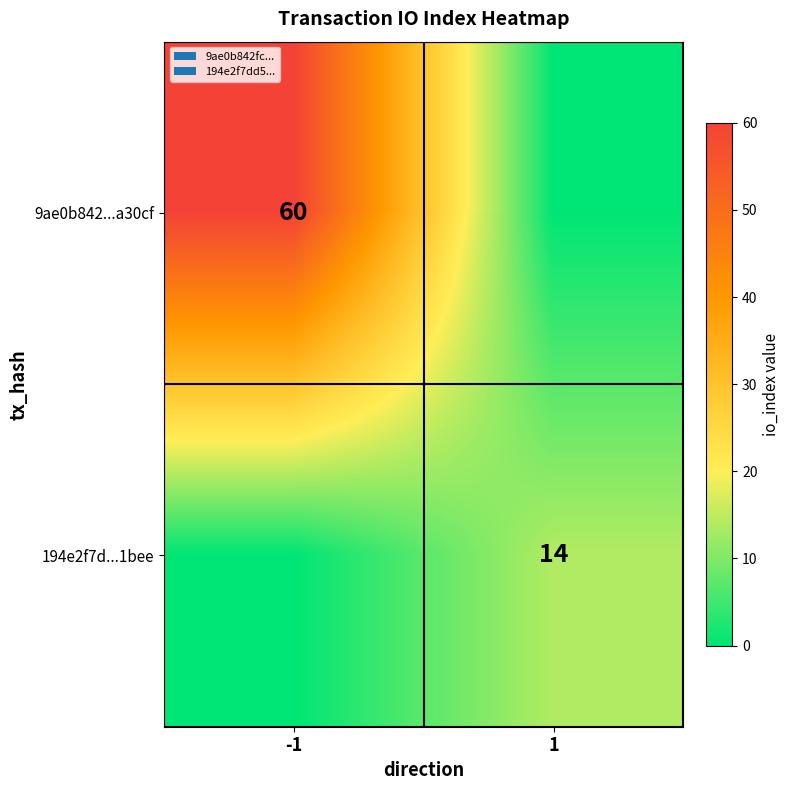

True or false: 194e2f7d...1bee has a value of 22 at 1.

False